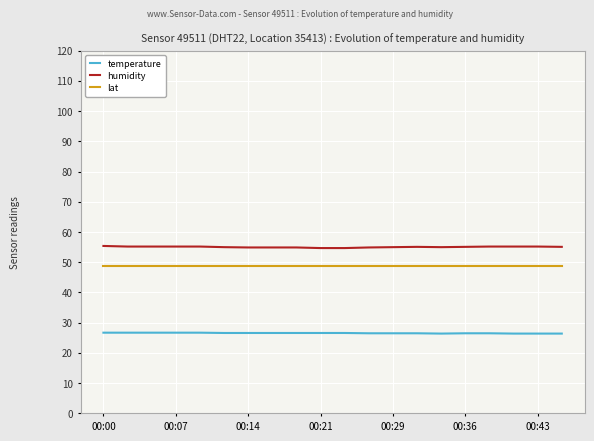

What is the highest value of the humidity series?

55.4